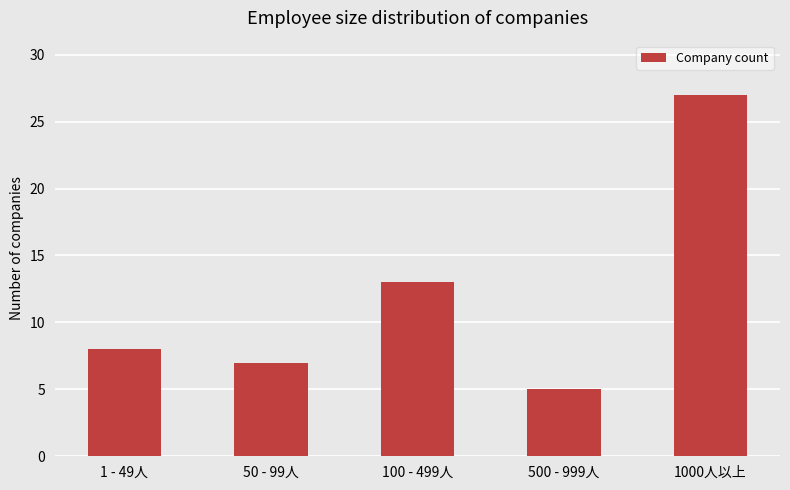

What is the label of the 3rd bar from the right?

100 - 499人